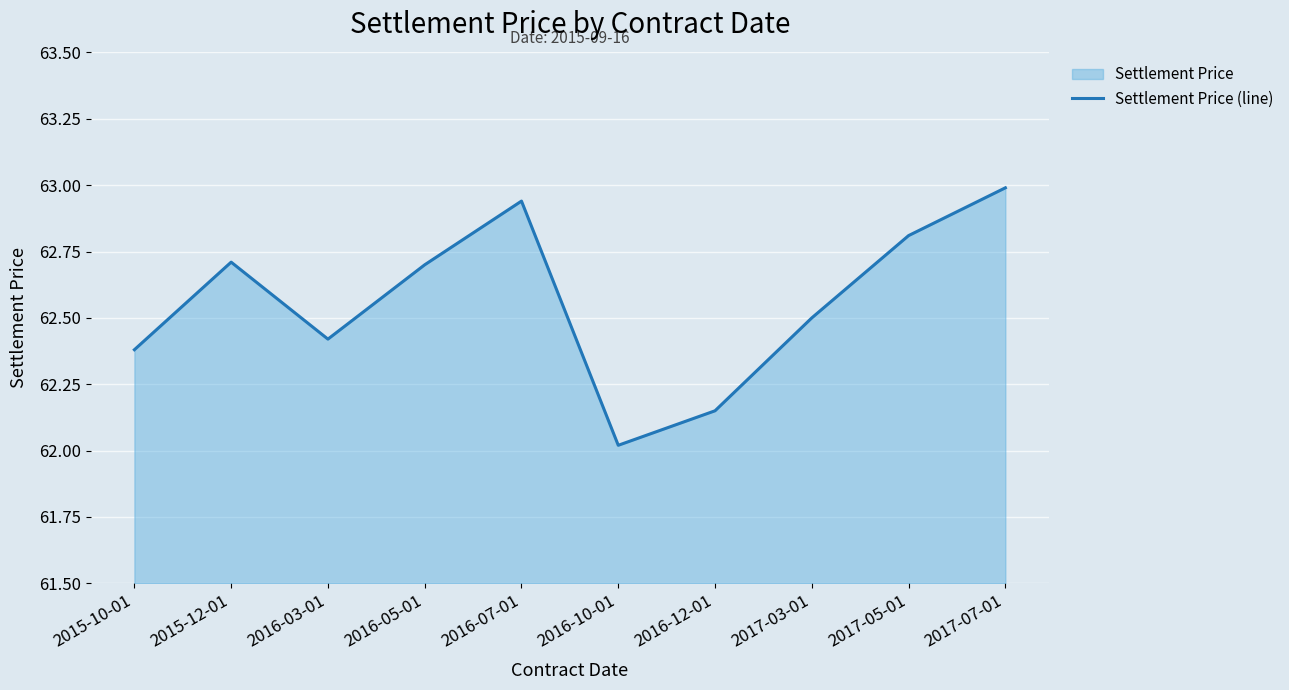

True or false: the data has more than 0 interior local peaks.

True